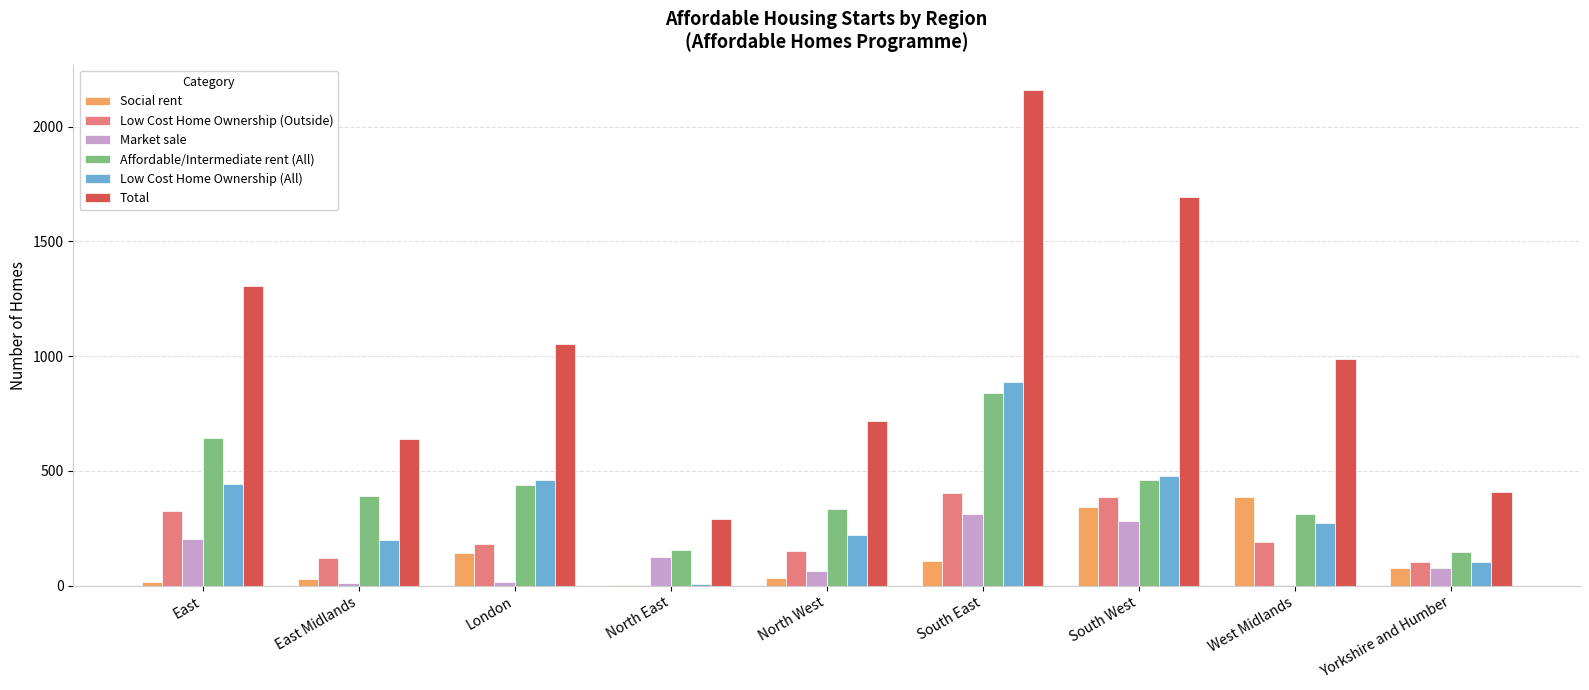

Which series changed the most between West Midlands and Yorkshire and Humber?

Total